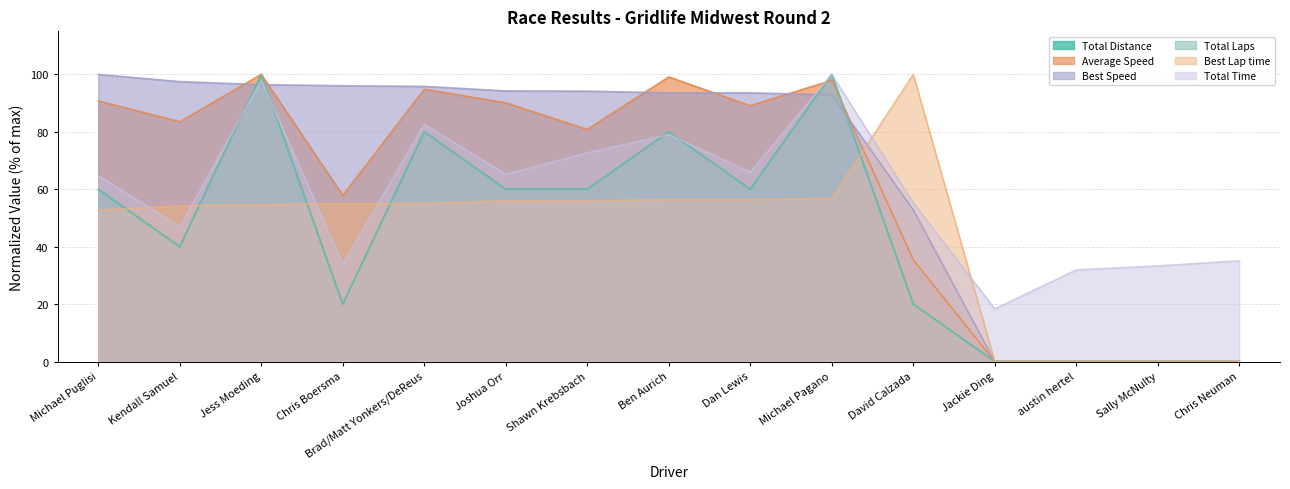

What is the total value across all series at Kendall Samuel?

362.0